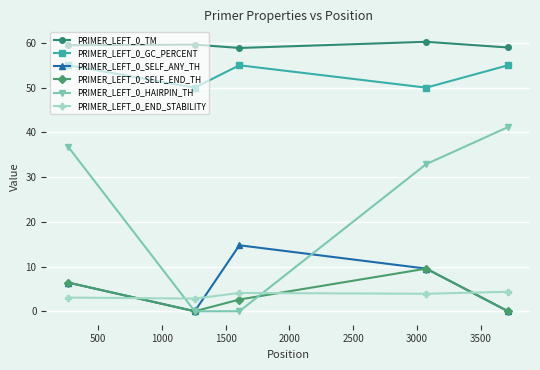

Which series has the widest spread of values?

PRIMER_LEFT_0_HAIRPIN_TH